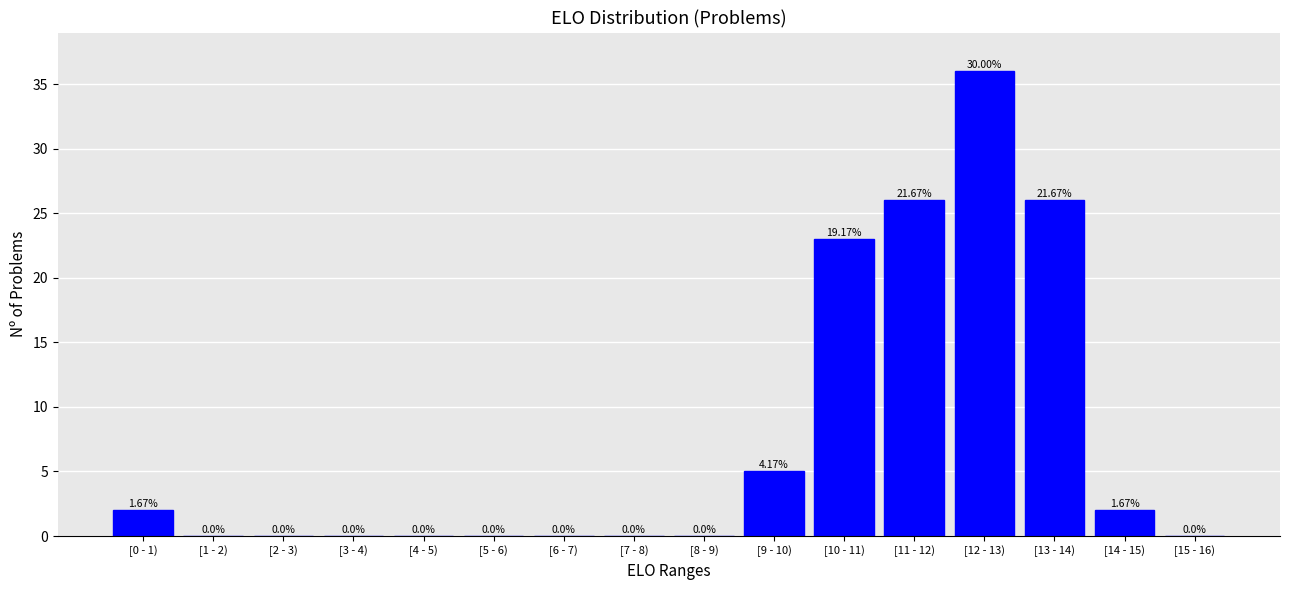

What is the change in value from [0 - 1) to [13 - 14)?

+24